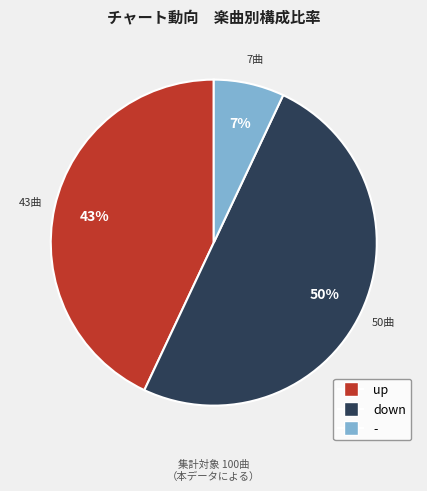

To the nearest percent, what portion does up represent?

43%